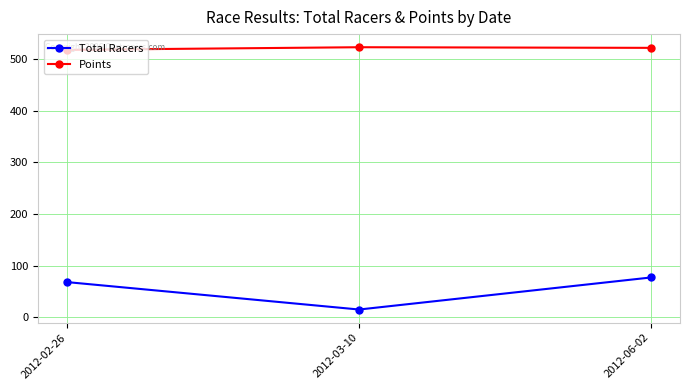

The Total Racers series shows 31.8 at 2012-02-26. True or false?

False